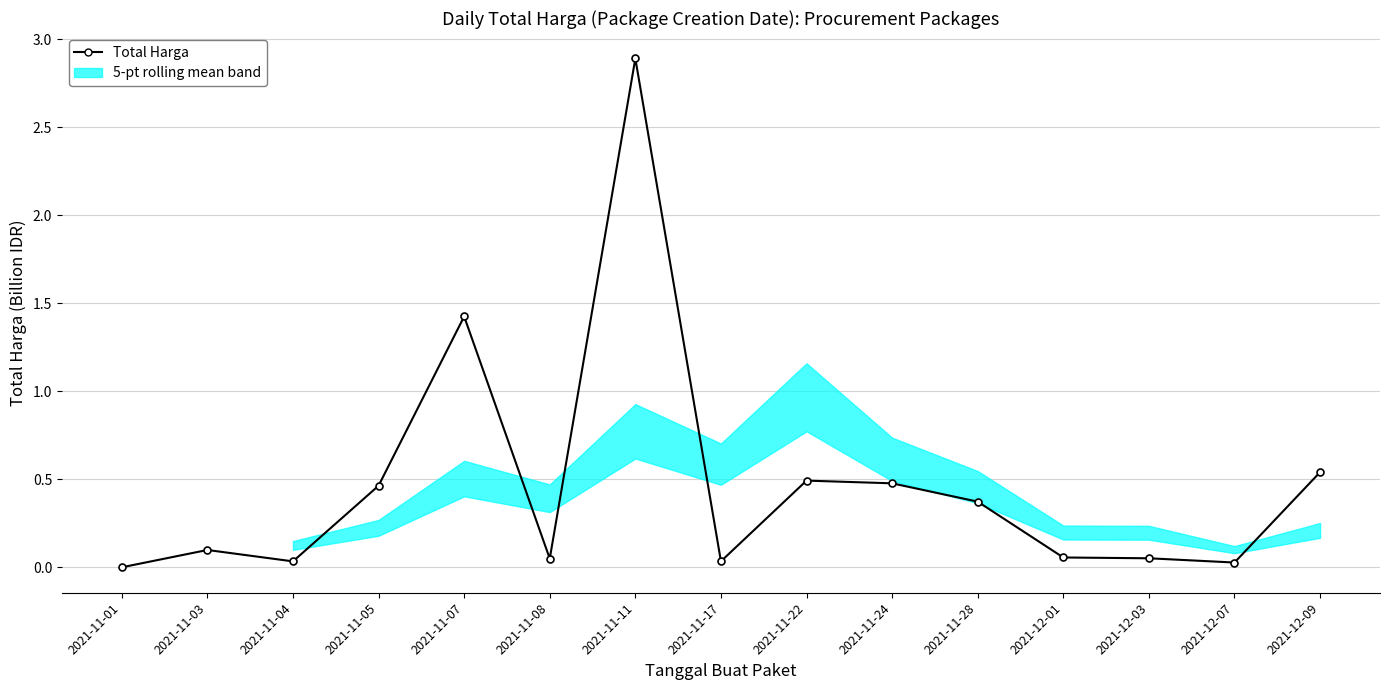

Reading right to left, list all the values displayed in this chart.

0.5	0.0	0.1	0.1	0.4	0.5	0.5	0.0	2.9	0.0	1.4	0.5	0.0	0.1	0.0